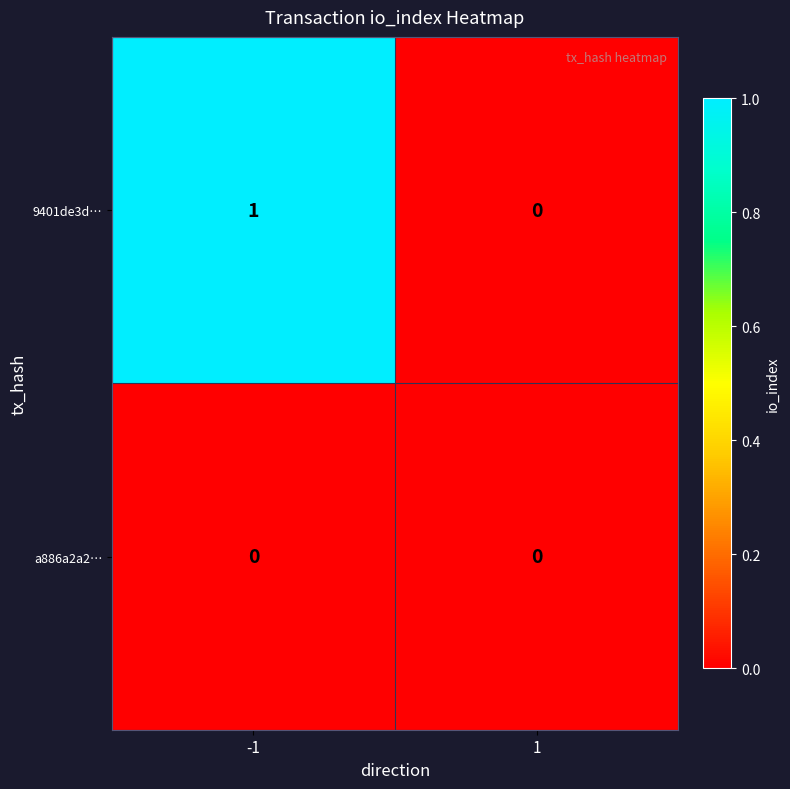

Reading right to left, transcribe all the data shown in this chart.

9401de3d…: 0	1
a886a2a2…: 0	0